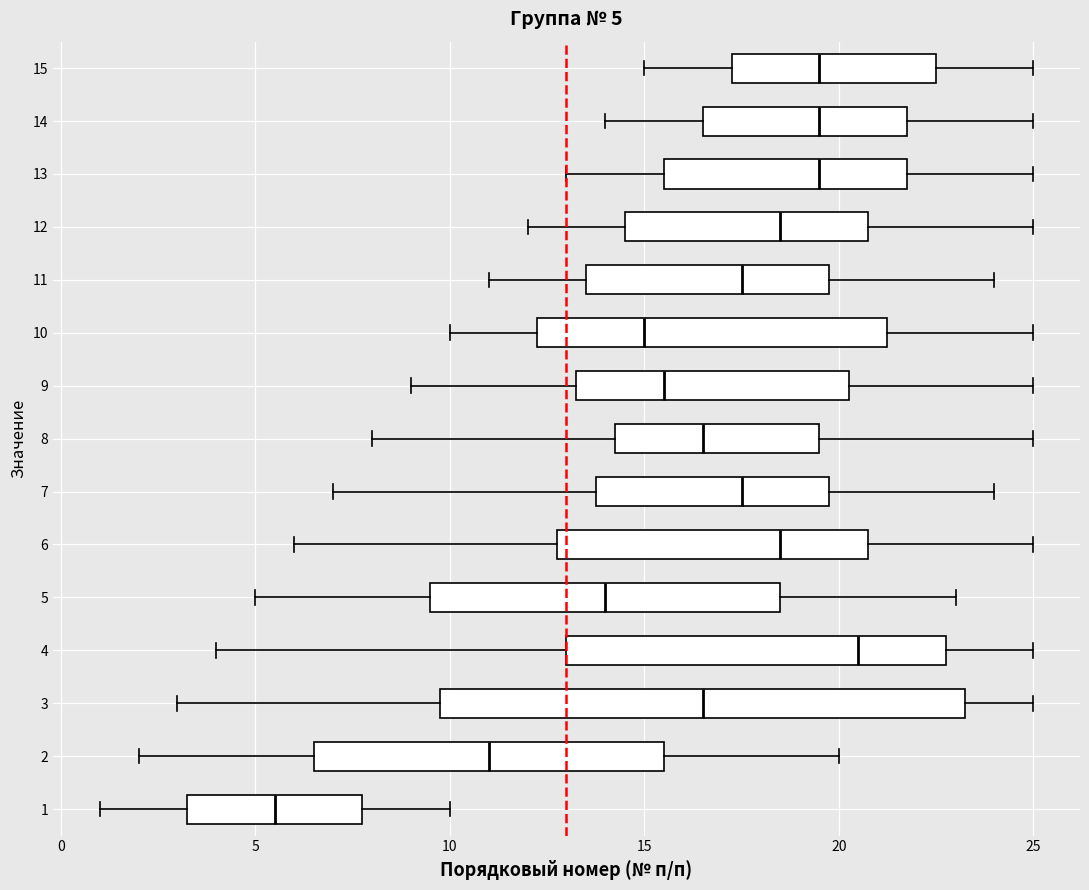

Which box's median line is the furthest to the right?

4